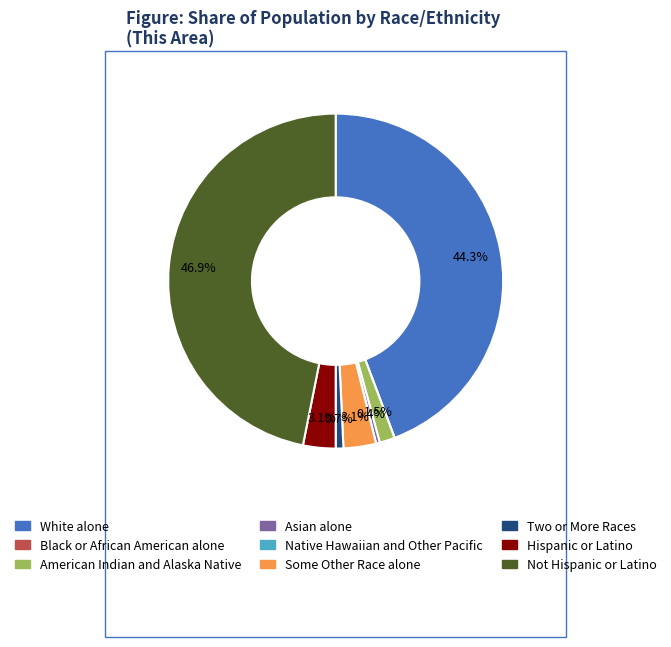

What percentage is NOT represented by White alone?

55.7%